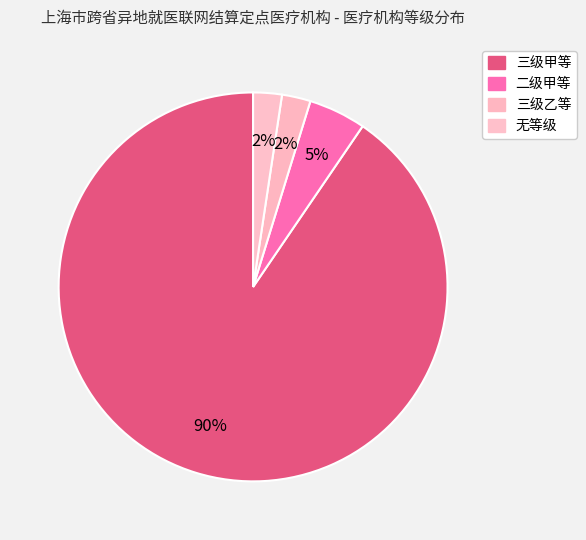

How many slices are in this pie chart?

4